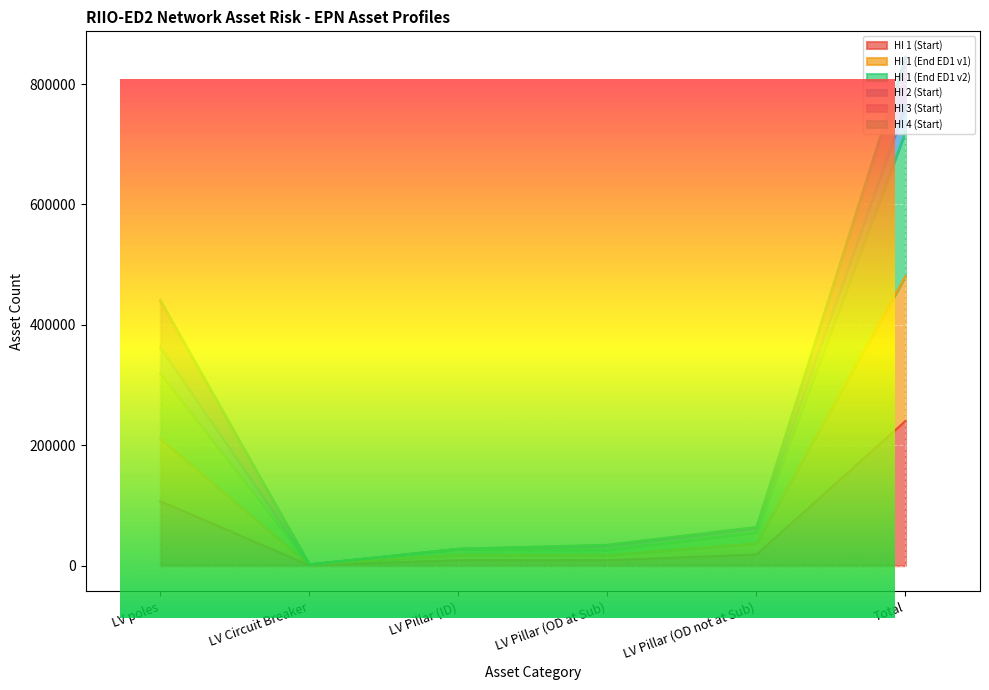

How many values in the HI 1 (Start) series exceed 18434?

2